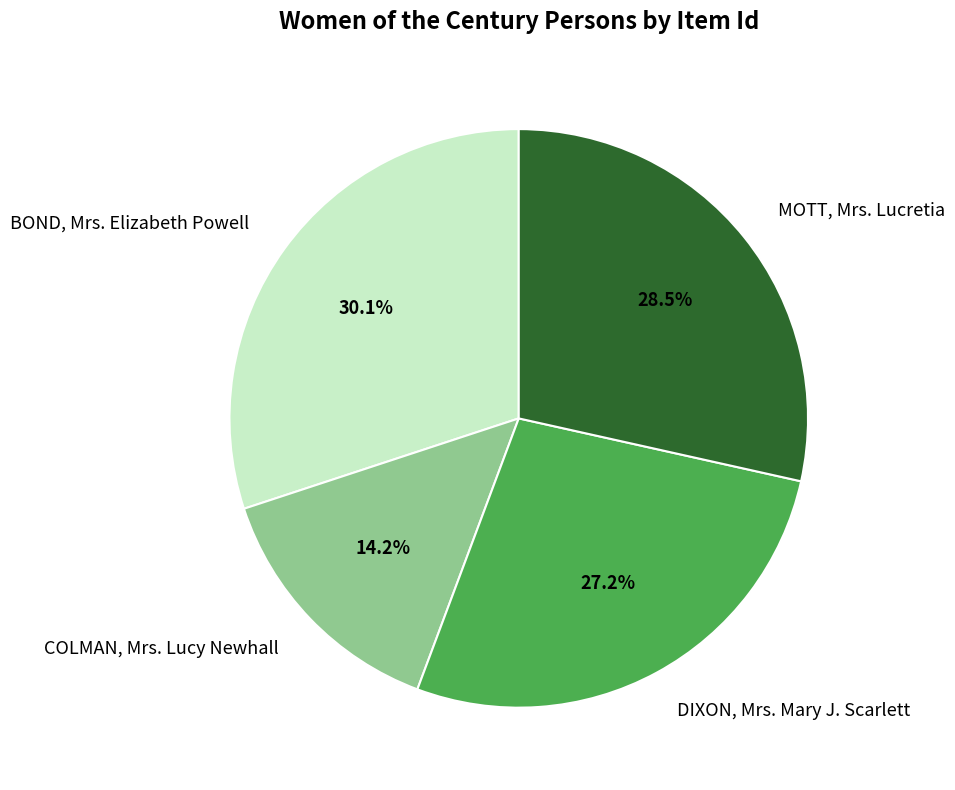

Is there a majority slice in this chart?

No